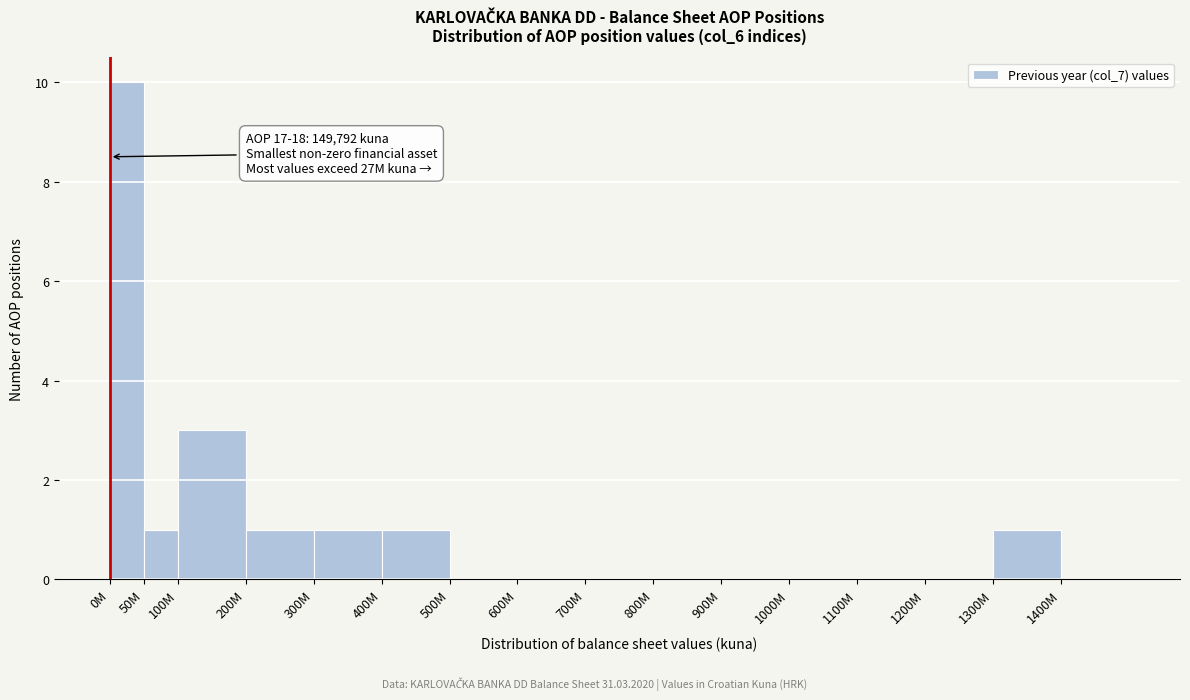

Reading right to left, what are all the values shown in this chart?

1400M=0	1300M=1	1200M=0	1100M=0	1000M=0	900M=0	800M=0	700M=0	600M=0	500M=0	400M=1	300M=1	200M=1	100M=3	50M=1	0M=10